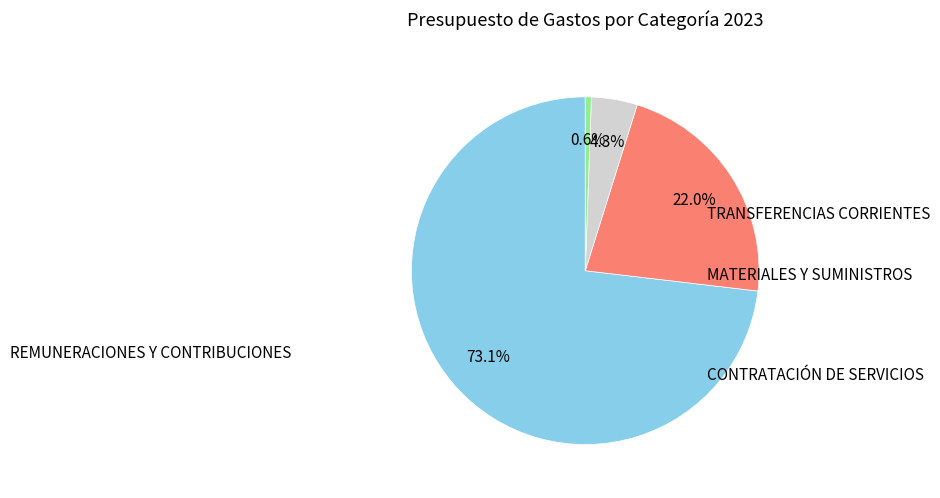

Count the number of slices in the pie.

4